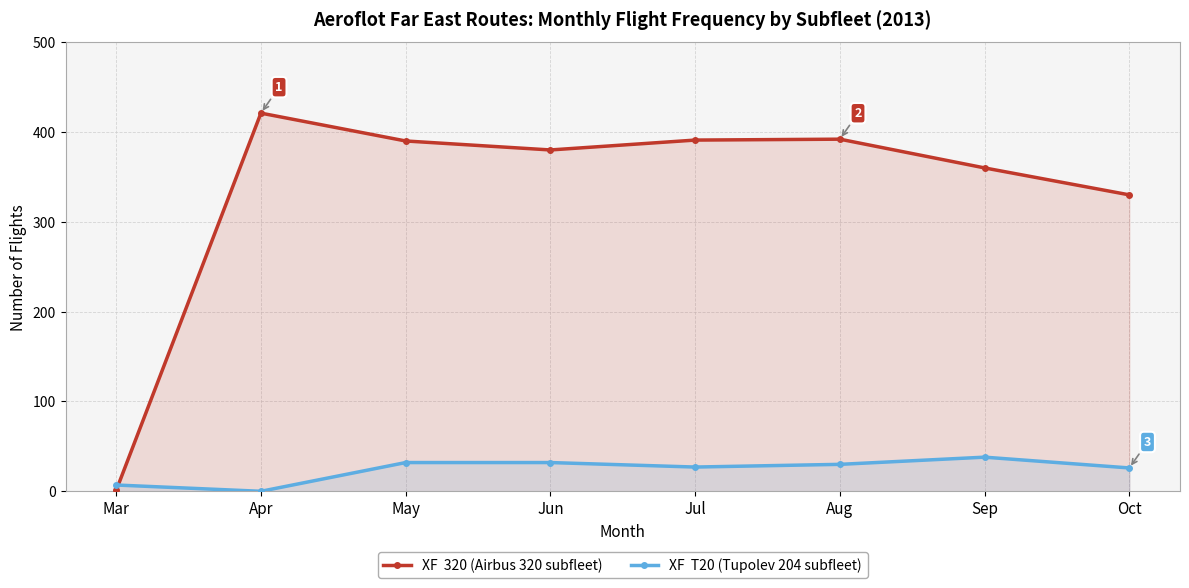

What is the value of the XF  T20 (Tupolev 204 subfleet) point at the 1st from the left?

7